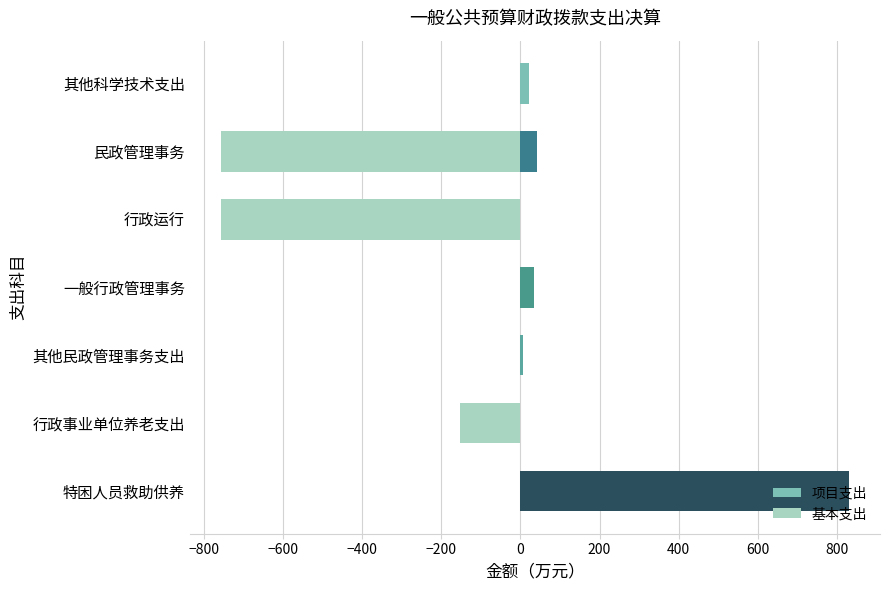

What are all the series names shown in the legend?

项目支出, 基本支出